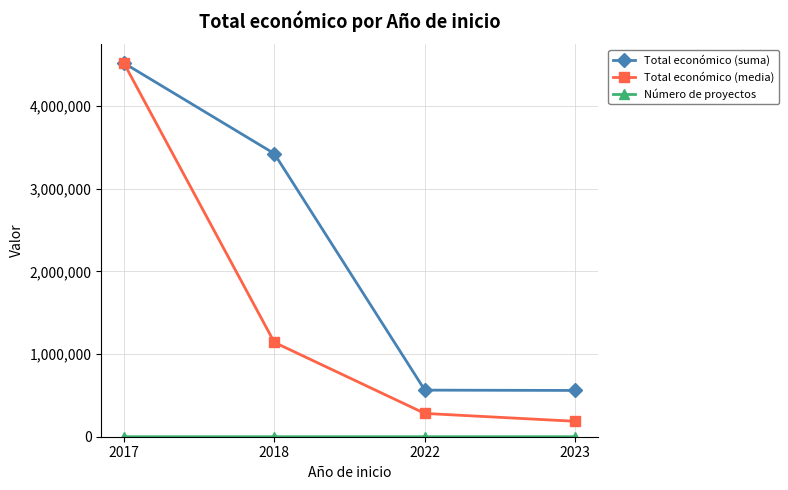

What is the total value across all series at 2017?

9041299.0